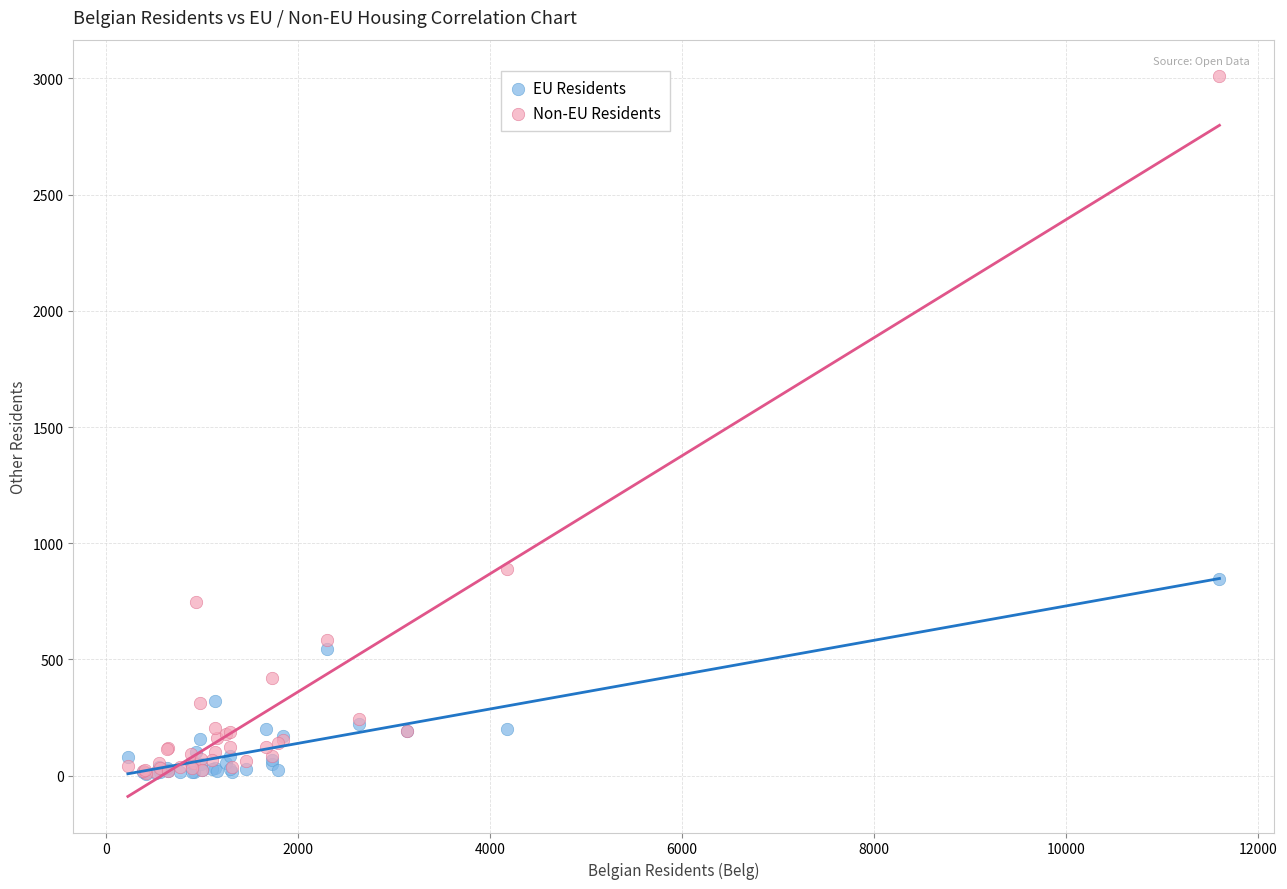

In the Non-EU Residents series, what Y value is closest to 1512?

891